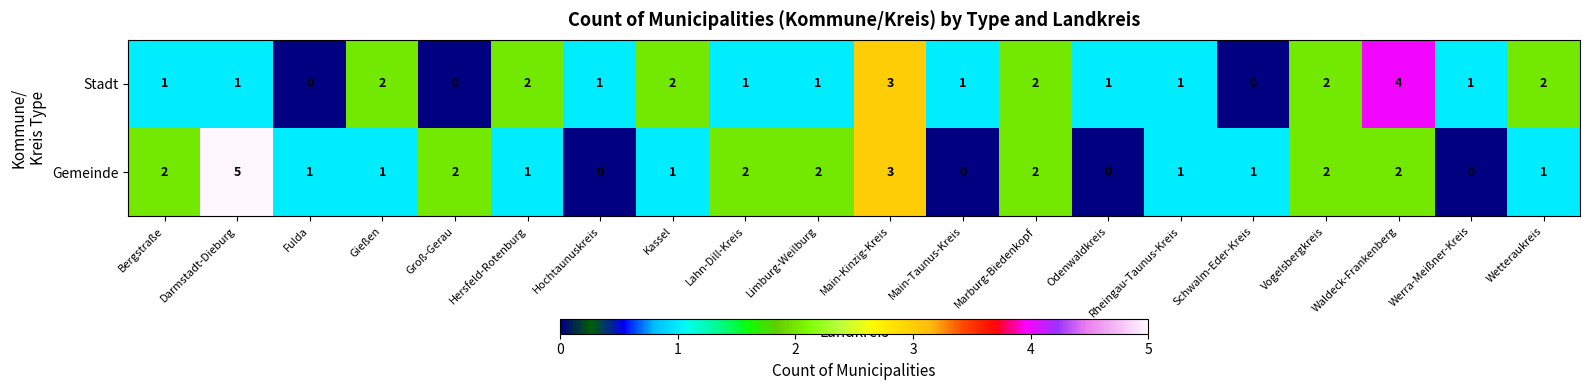

List the series in order of their overall mean, lowest first.

Stadt, Gemeinde